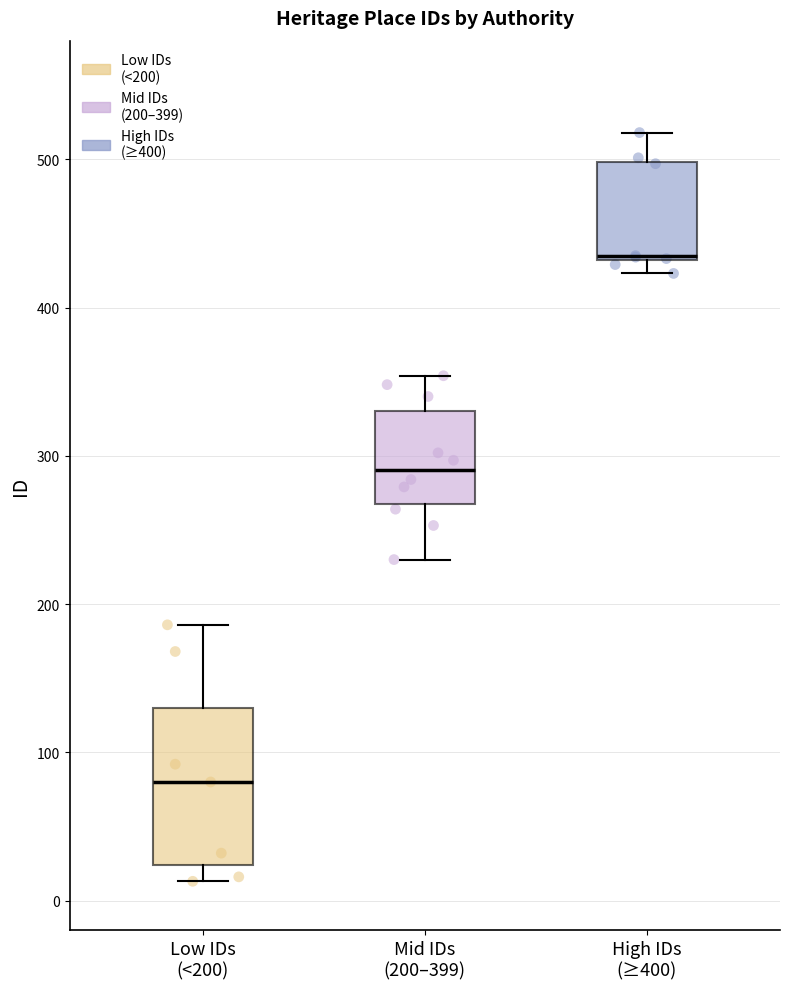

Where is the lower edge of the box for High IDs (≥400) on the y-axis? The values are not printed on the chart, so give them approximately, as read against the axis.

430